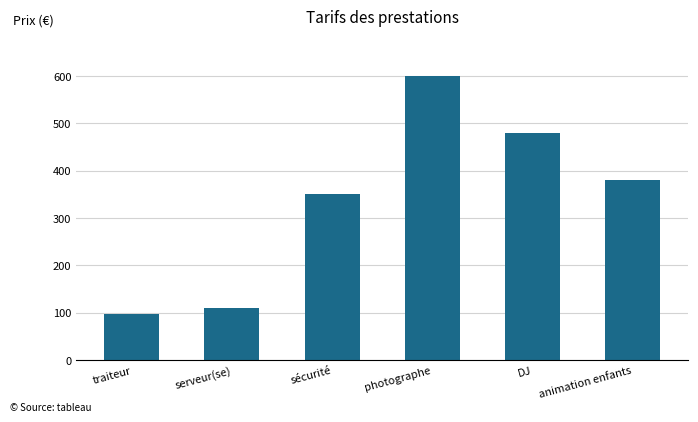

What is the value of the 1st bar from the left?

97